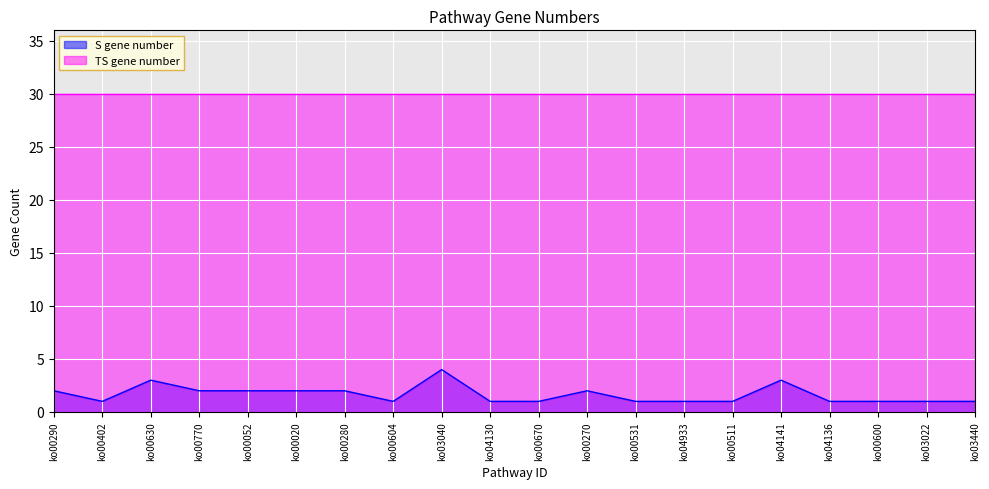

Reading left to right, list all the values displayed in this chart.

2	1	3	2	2	2	2	1	4	1	1	2	1	1	1	3	1	1	1	1